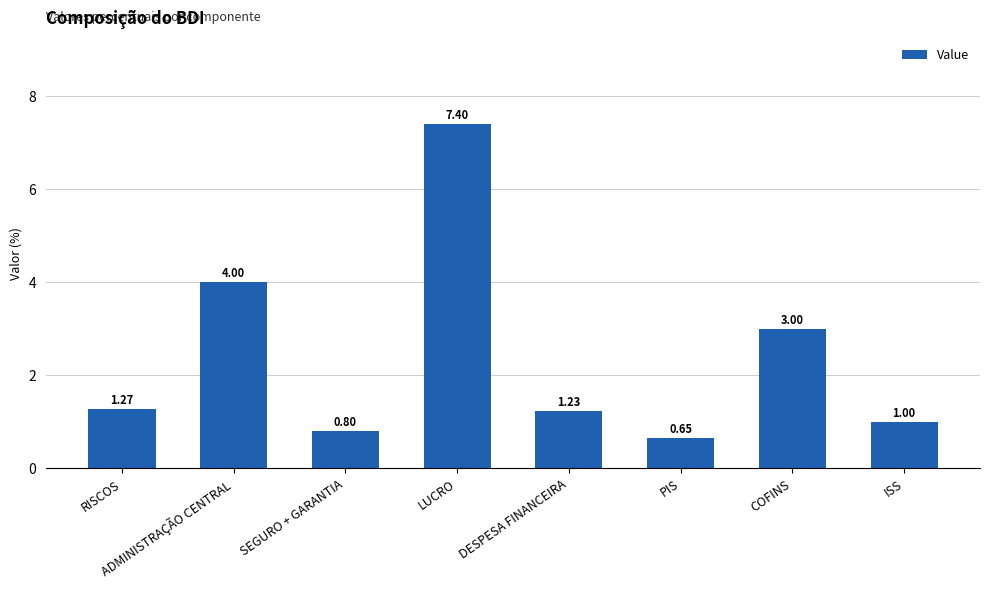

Are the bars grouped side by side (vs. stacked)?

No